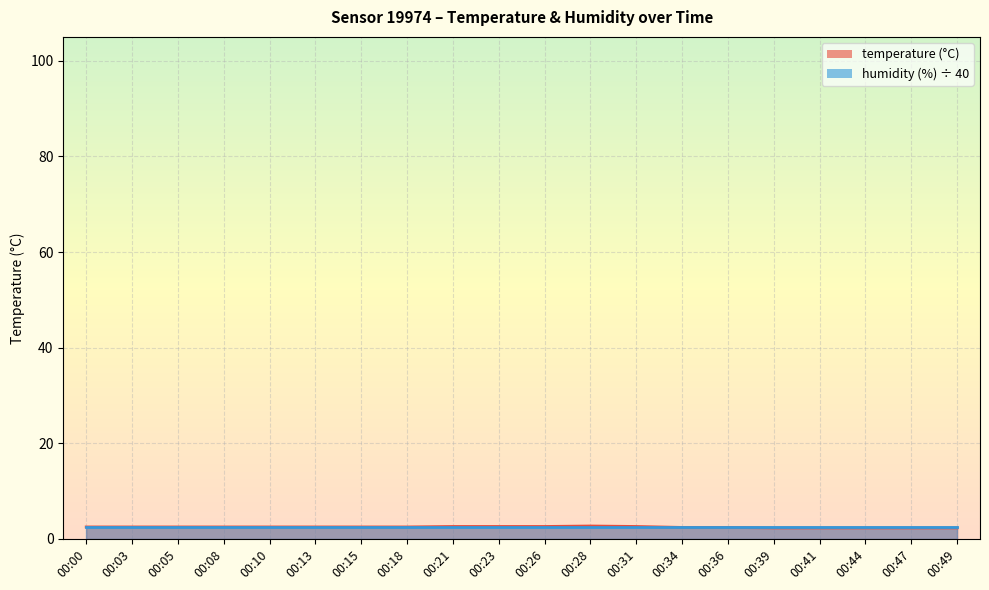

Is it true that the value at 00:26 is 3.7?

False